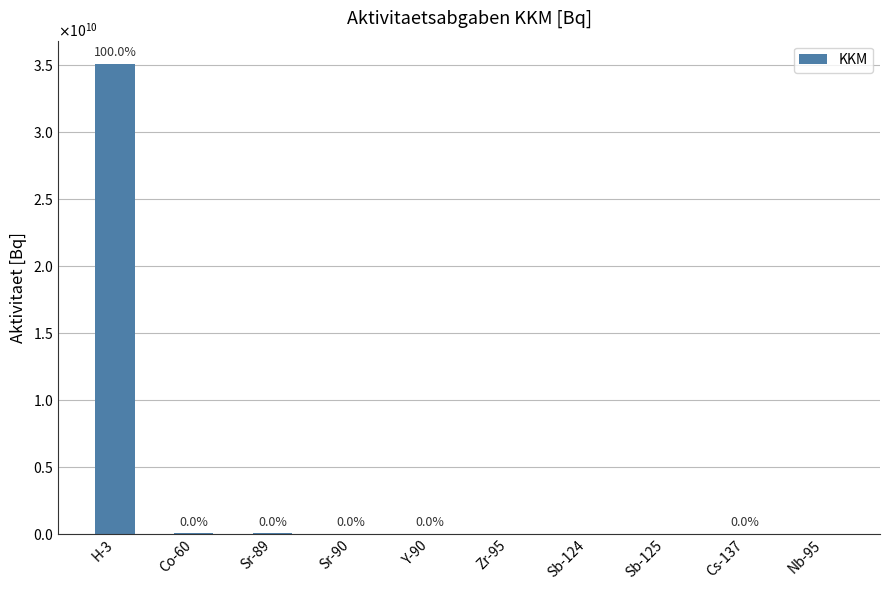

What is the difference between the values at Co-60 and Sr-89?

5163682.8